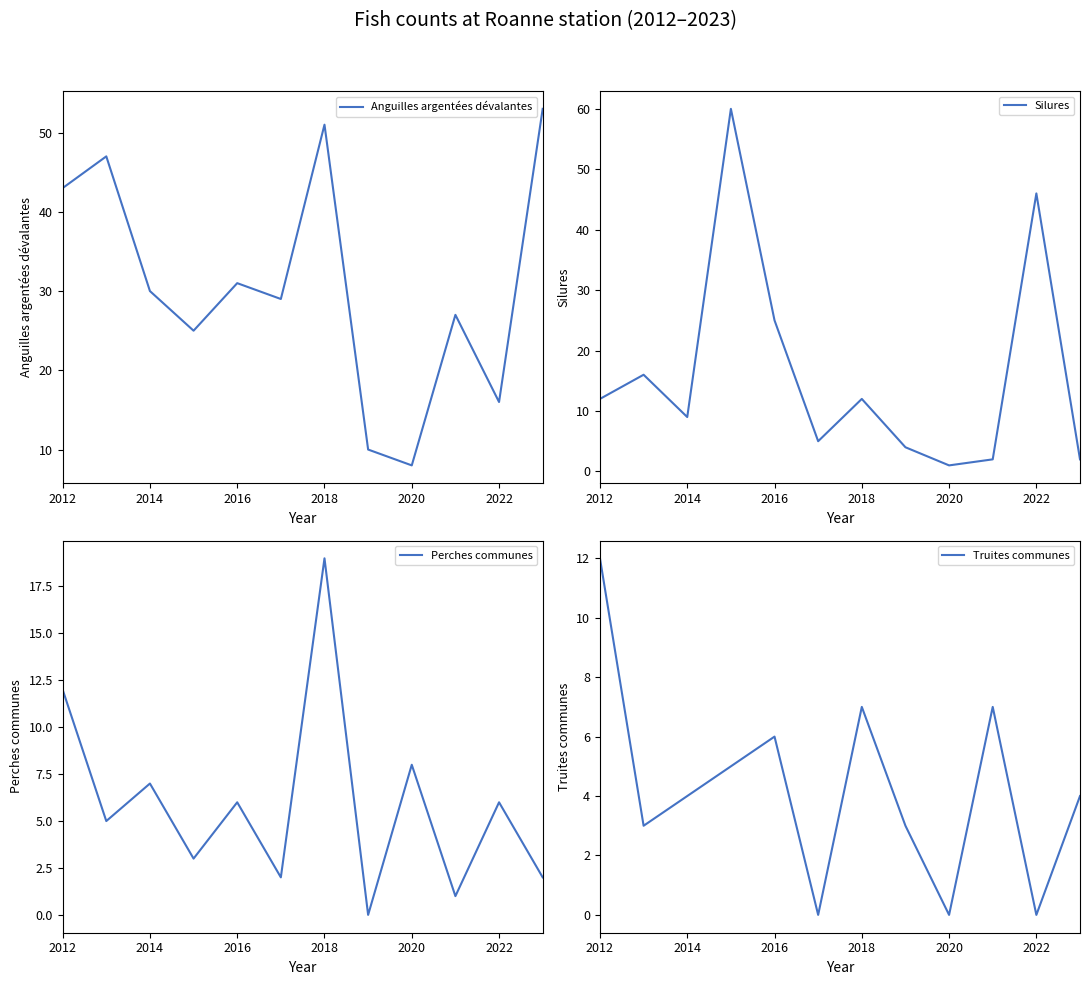

True or false: Perches communes and Anguilles argentées dévalantes cross at least once.

False